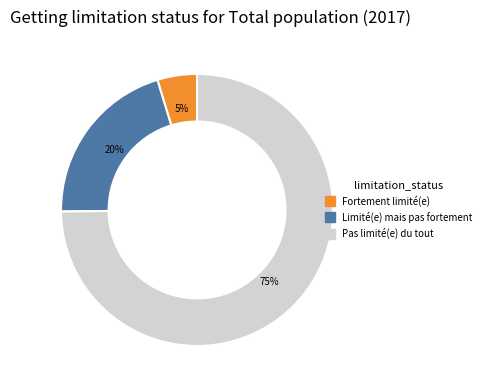

Does any single category account for the majority?

Yes